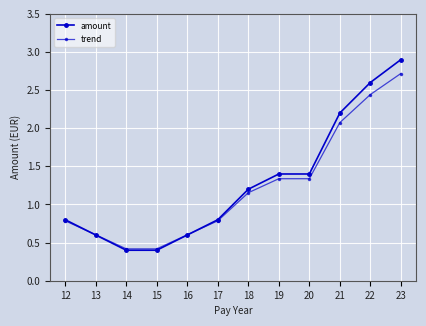

Is it true that trend equals 1.3 at 20?

True